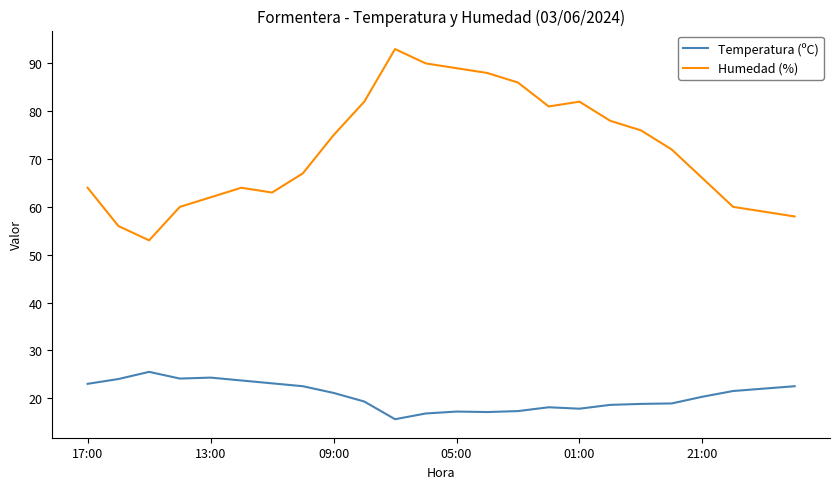

Which series has the largest total across all categories?

Humedad (%)